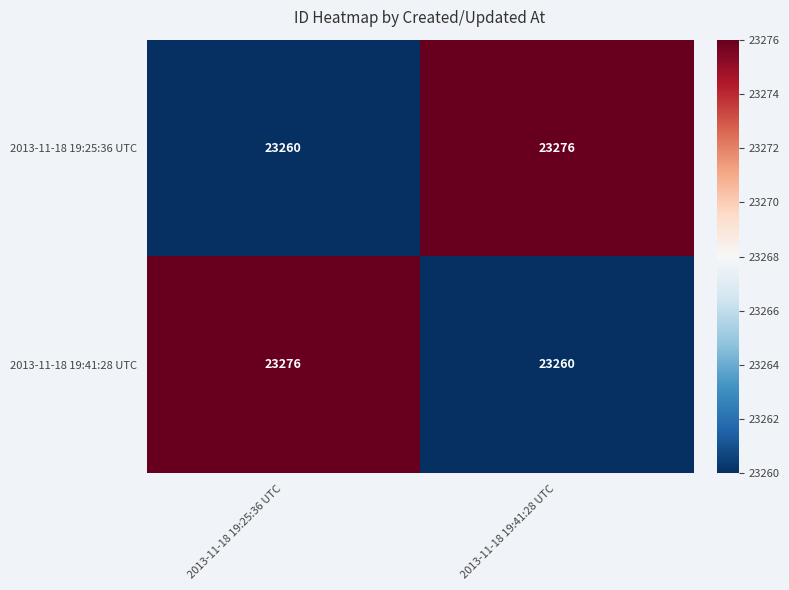

What is the maximum value shown in the chart?

23276